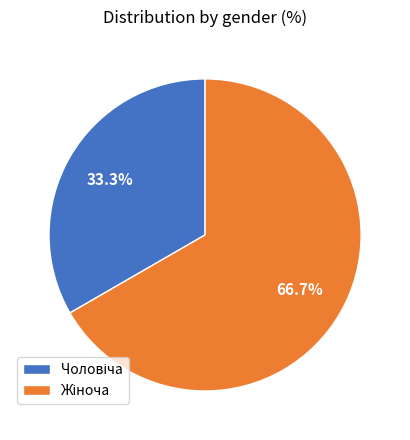

Does any single category account for the majority?

Yes